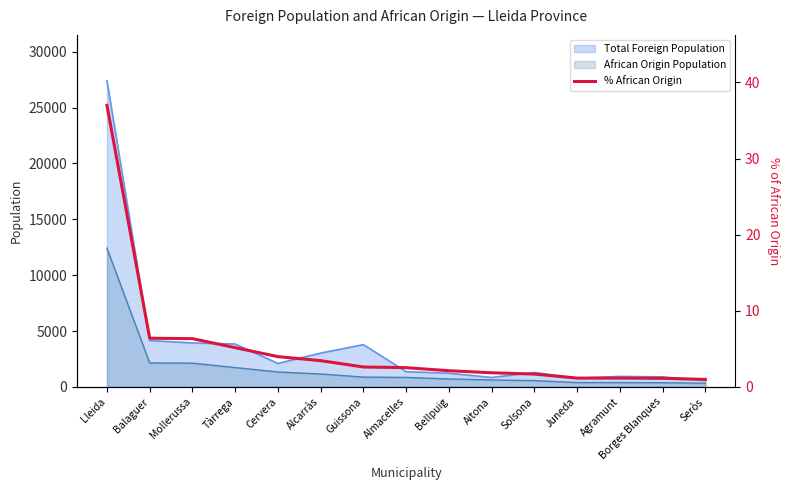

What is the highest value of the African Origin Population series?

12421